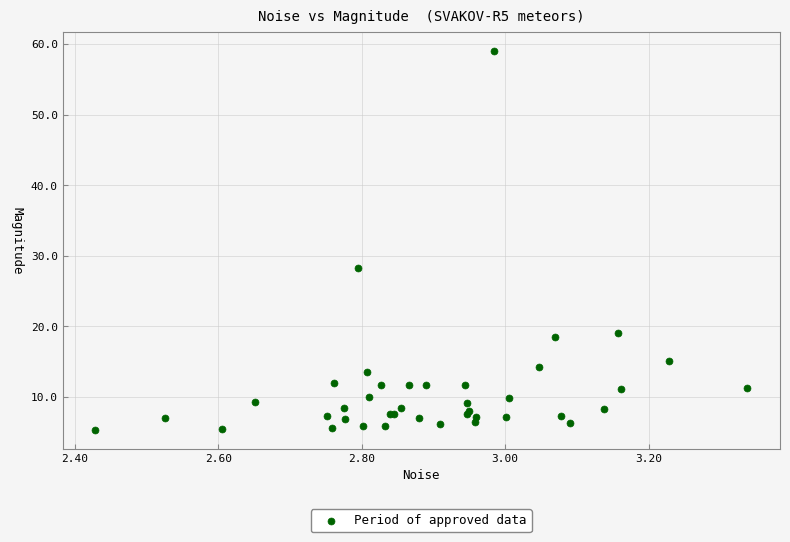

What Y value in the scatter plot is closest to 32?

28.3